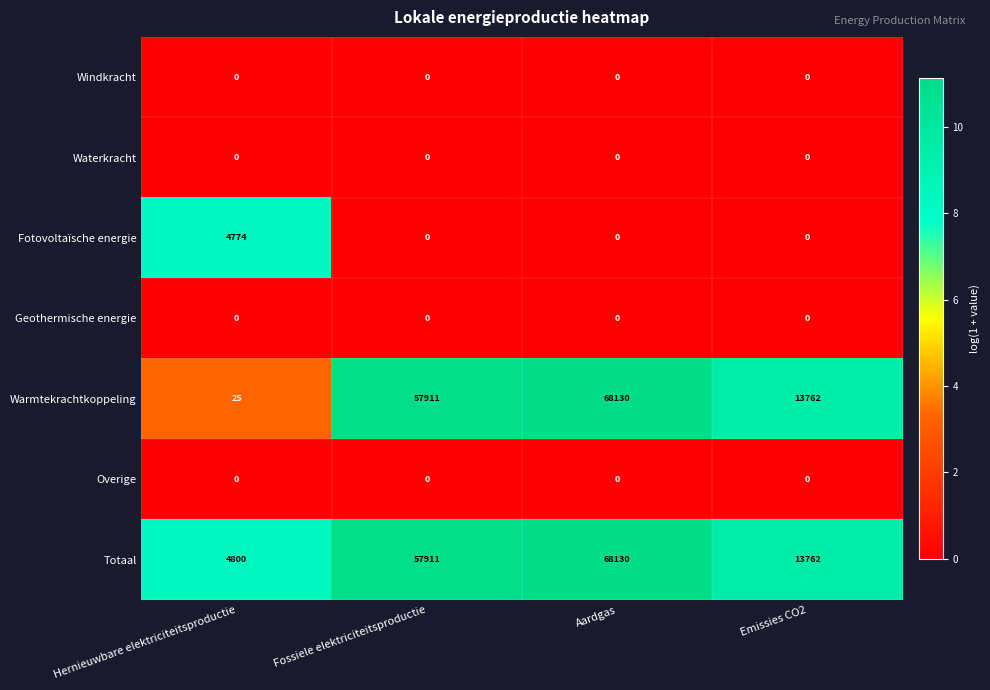

What is the difference between the highest and lowest values at Fossiele elektriciteitsproductie?

57911